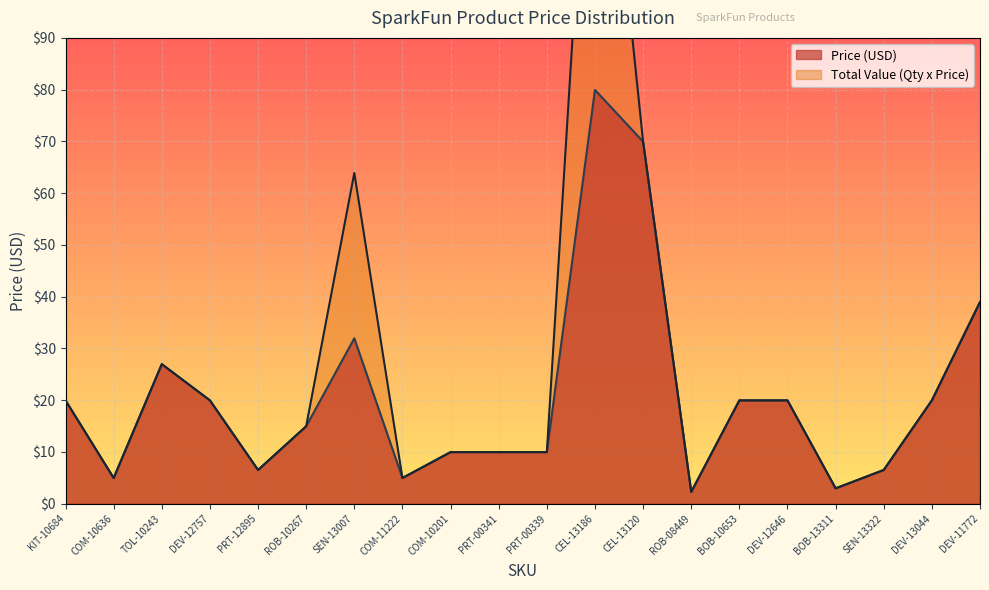

True or false: Price (USD) and Total Value (Qty x Price) cross at least once.

False